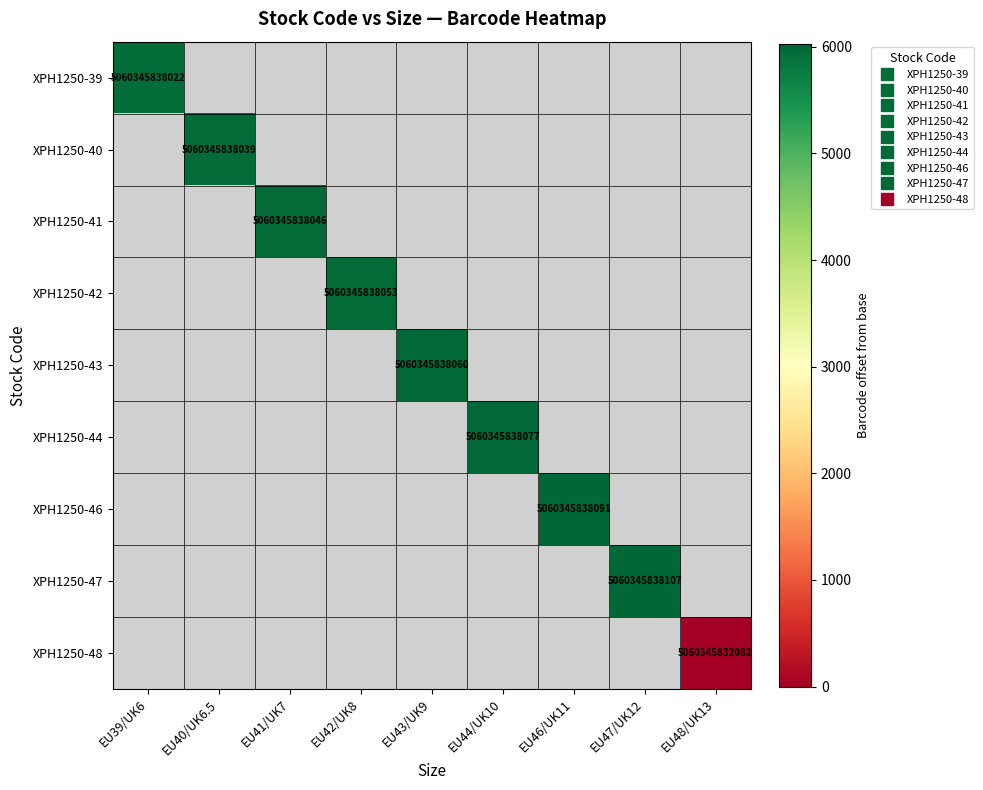

What is the greatest value displayed?

6025.0